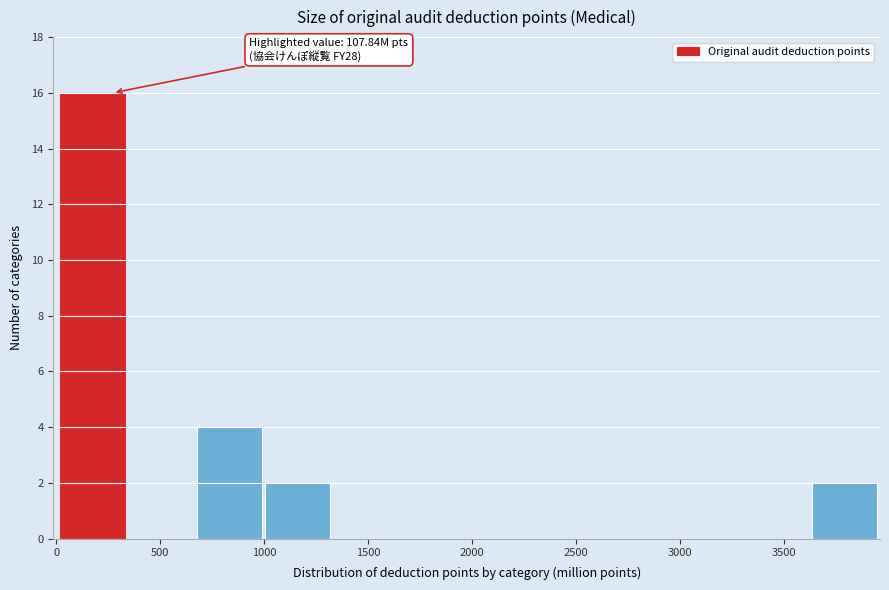

Over which range of the x-axis is the bar tallest?

0 to 350